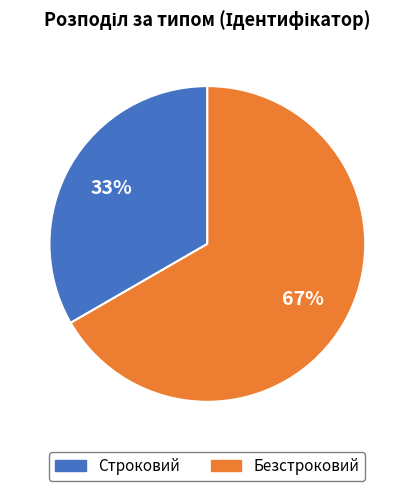

Count the number of slices in the pie.

2